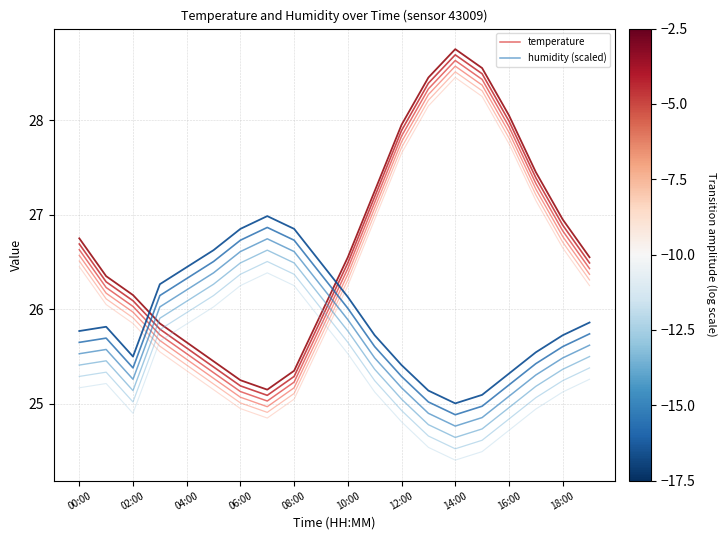

Rank the series by their average value, from highest to lowest.

temperature, humidity (scaled)